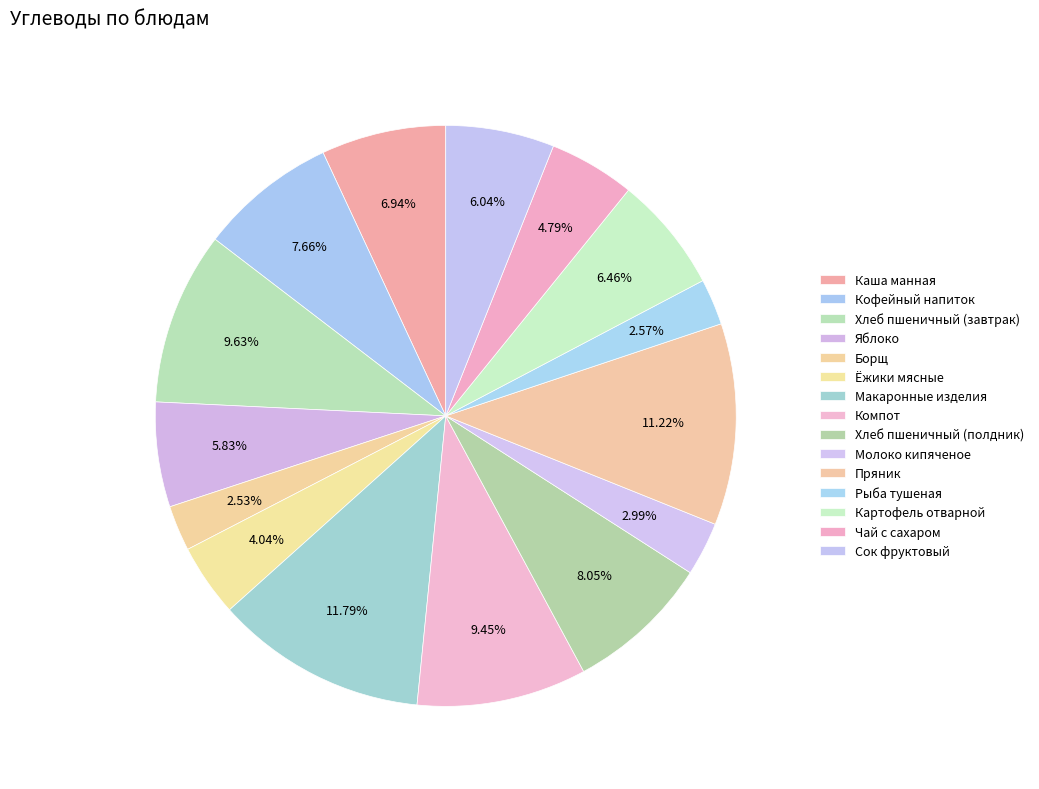

Which slice is the largest?

Макаронные изделия